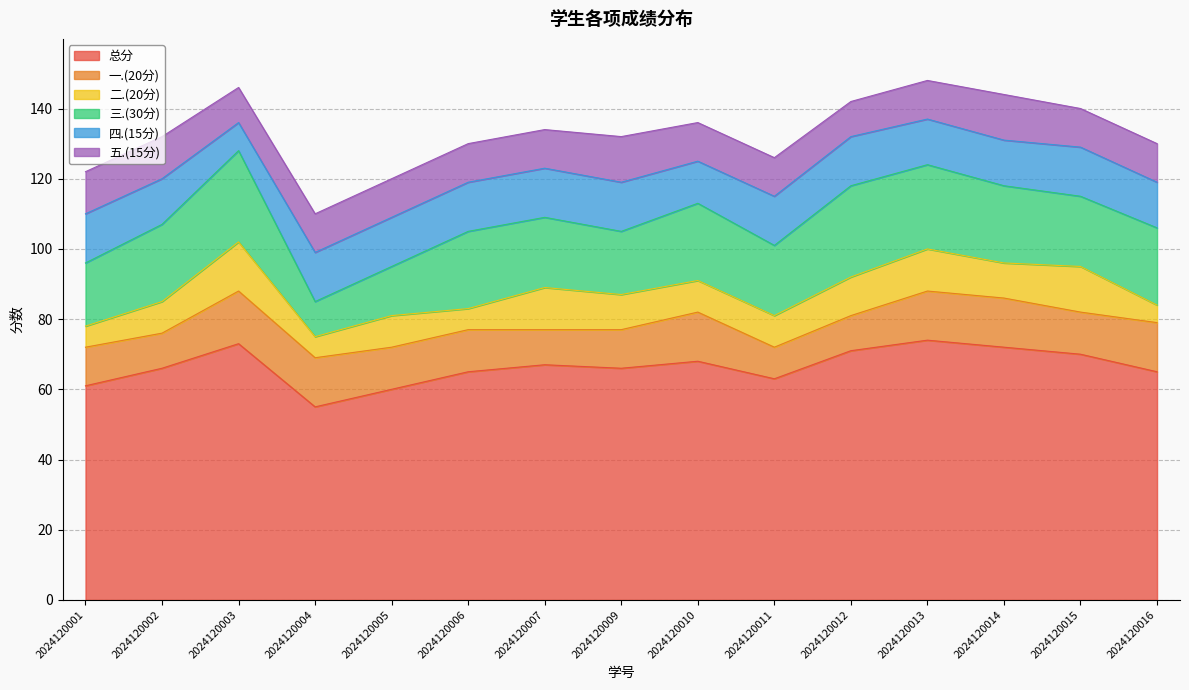

Reading left to right, extract all data points from this chart.

总分: 61	66	73	55	60	65	67	66	68	63	71	74	72	70	65
一.(20分): 11	10	15	14	12	12	10	11	14	9	10	14	14	12	14
二.(20分): 6	9	14	6	9	6	12	10	9	9	11	12	10	13	5
三.(30分): 18	22	26	10	14	22	20	18	22	20	26	24	22	20	22
四.(15分): 14	13	8	14	14	14	14	14	12	14	14	13	13	14	13
五.(15分): 12	12	10	11	11	11	11	13	11	11	10	11	13	11	11